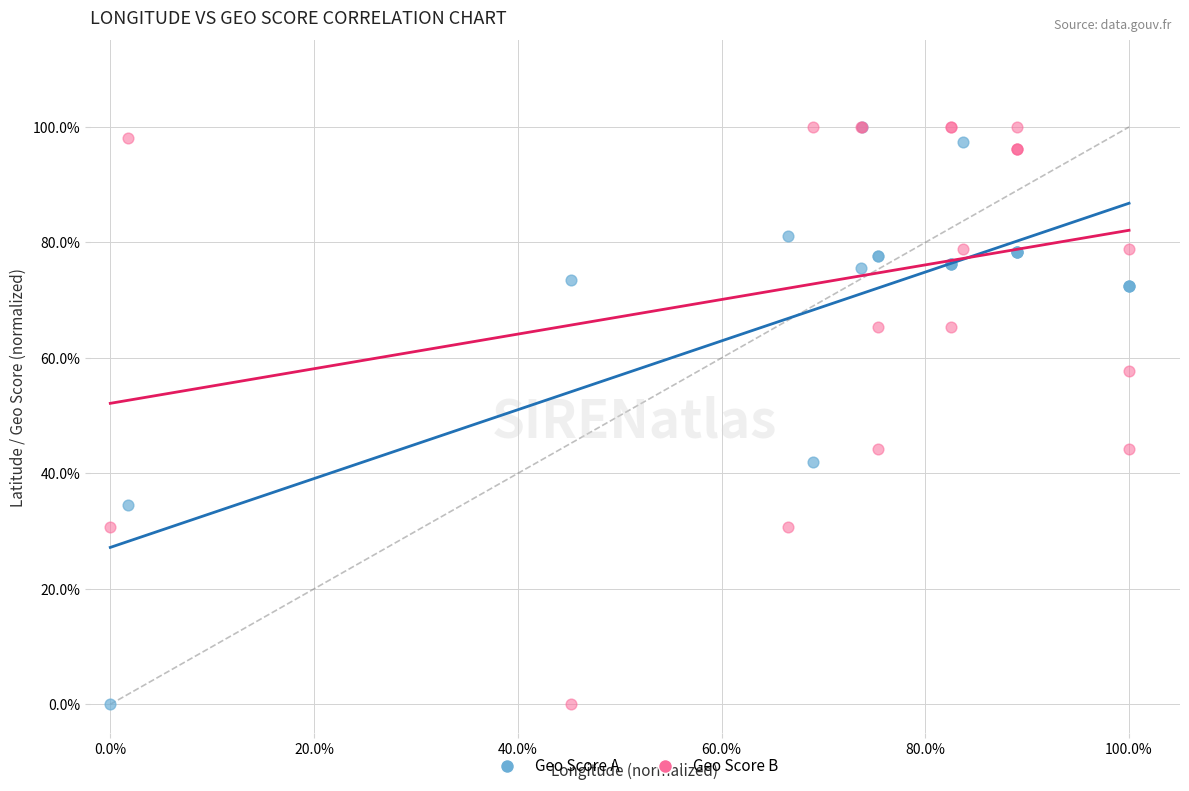

What are all the series names shown in the legend?

Geo Score A, Geo Score B